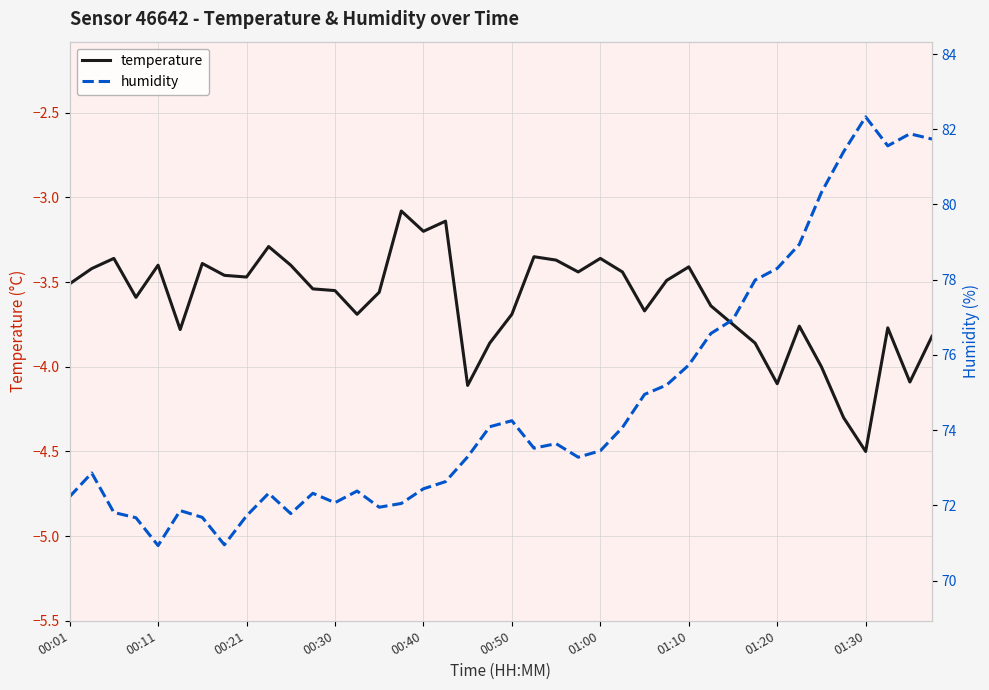

True or false: temperature has more than 0 interior local peaks.

True